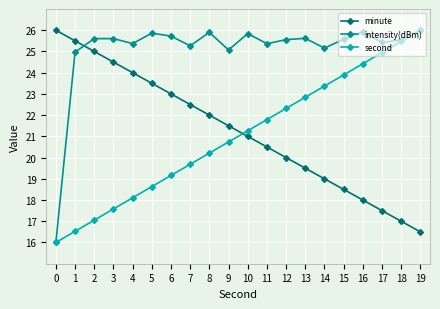

What is the difference between the highest and lowest values at 12?

5.6